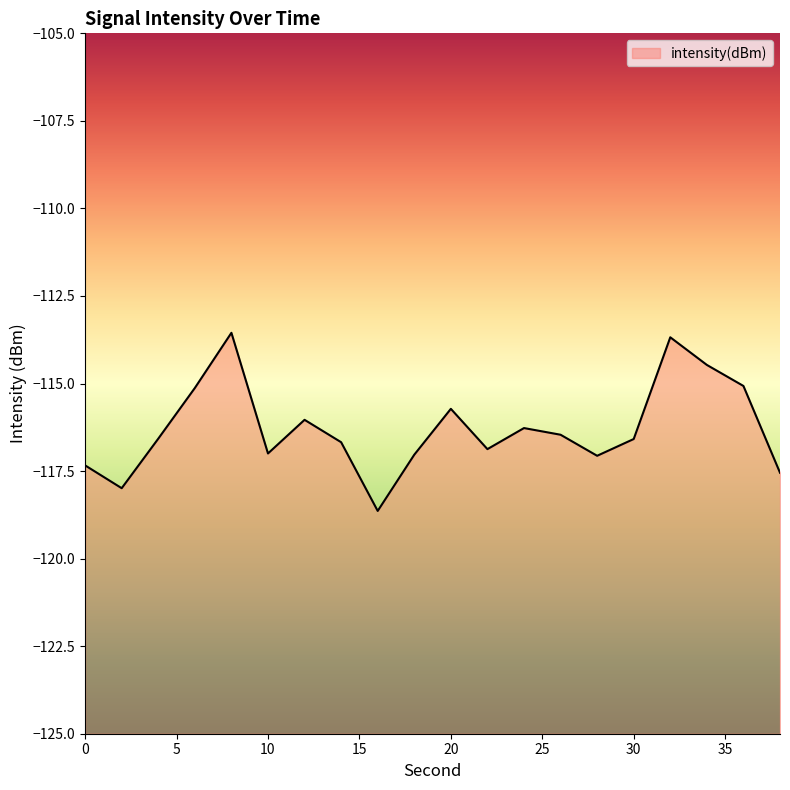

Rank the categories by value from highest to lowest.

8, 32, 34, 36, 6, 20, 12, 24, 26, 4, 30, 14, 22, 10, 18, 28, 0, 38, 2, 16